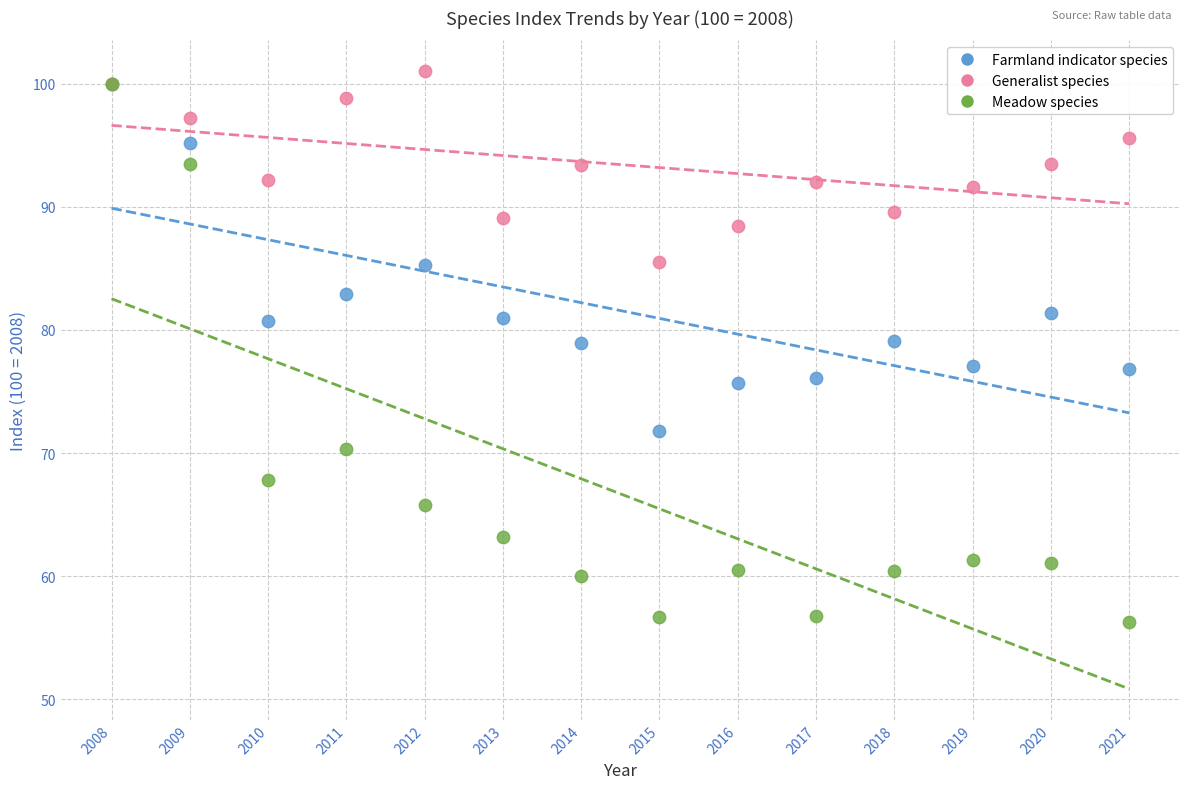

Which series has the widest spread of Y values?

Meadow species